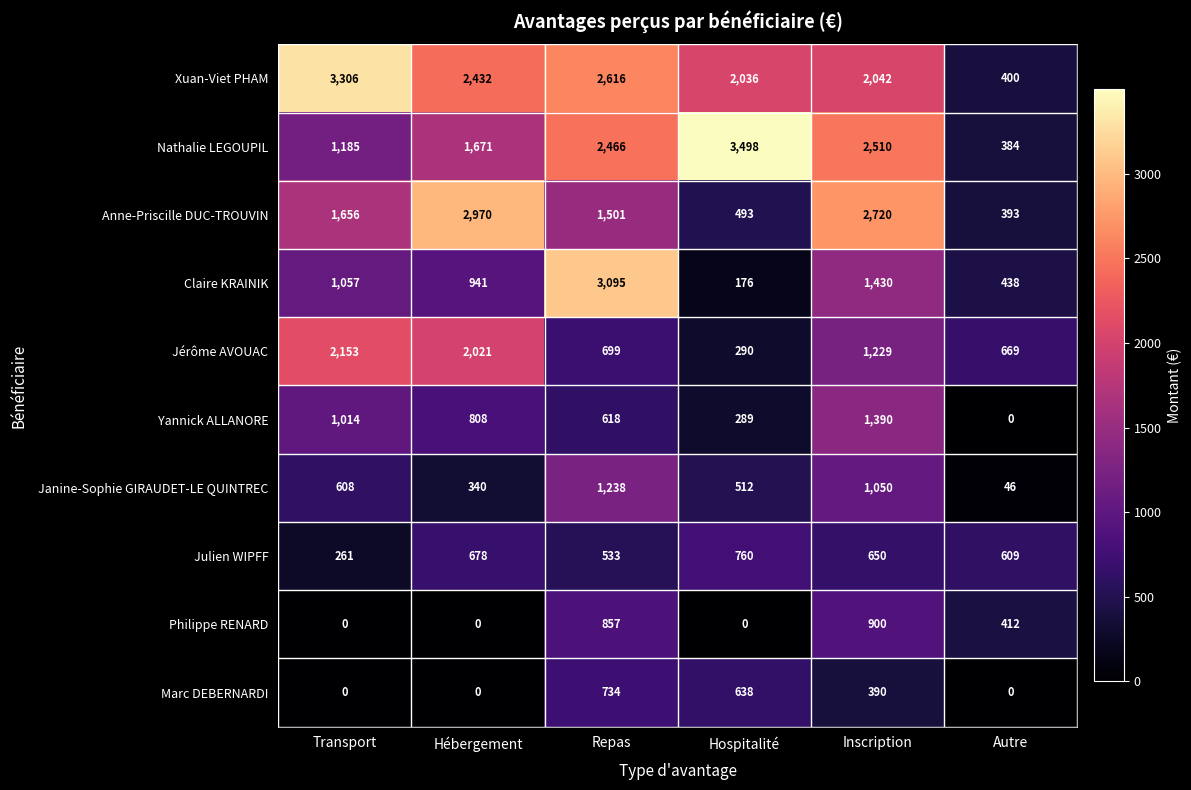

What is the difference between the highest and lowest values at Inscription?

2330